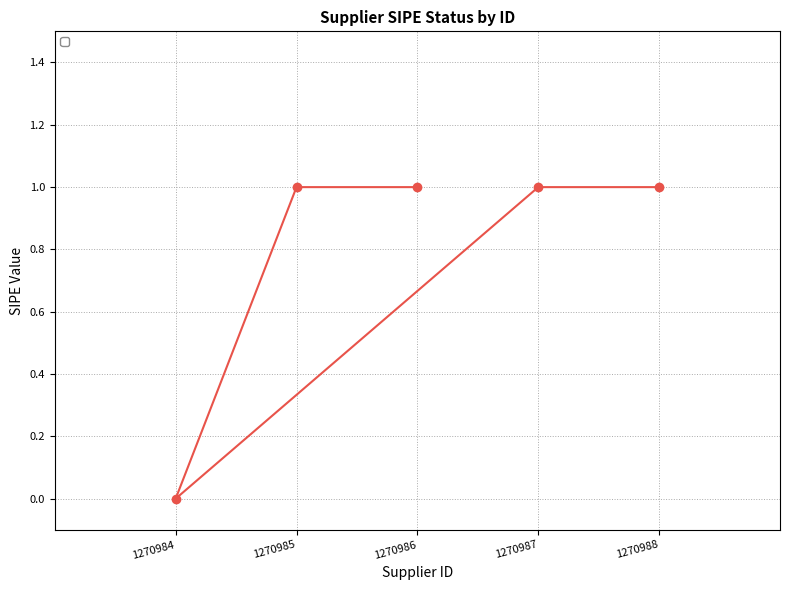

What is the sum of the values at 1270987 and 1270984?

1